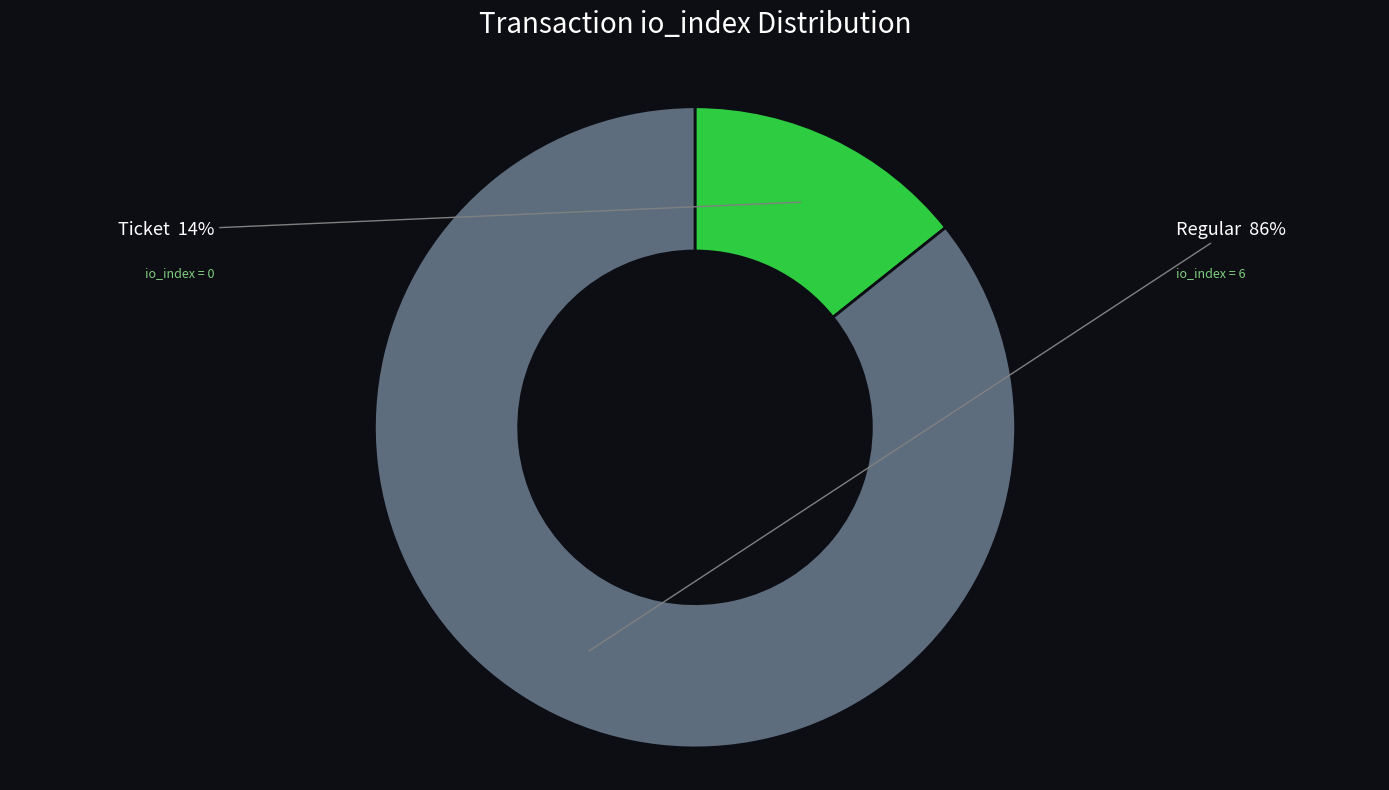

To the nearest percent, what is the average slice percentage?

50%